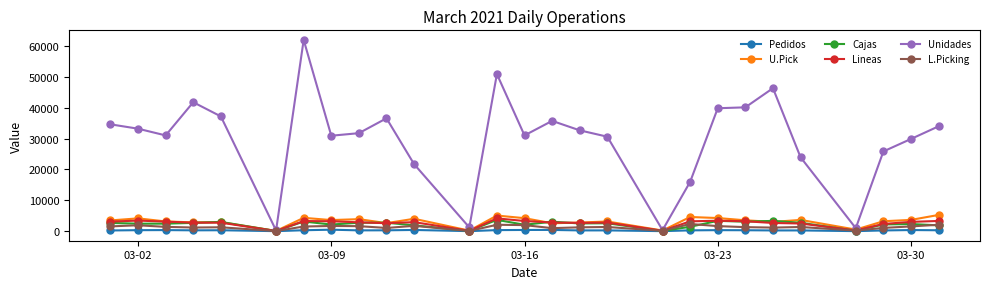

What is the highest value of the Pedidos series?

481